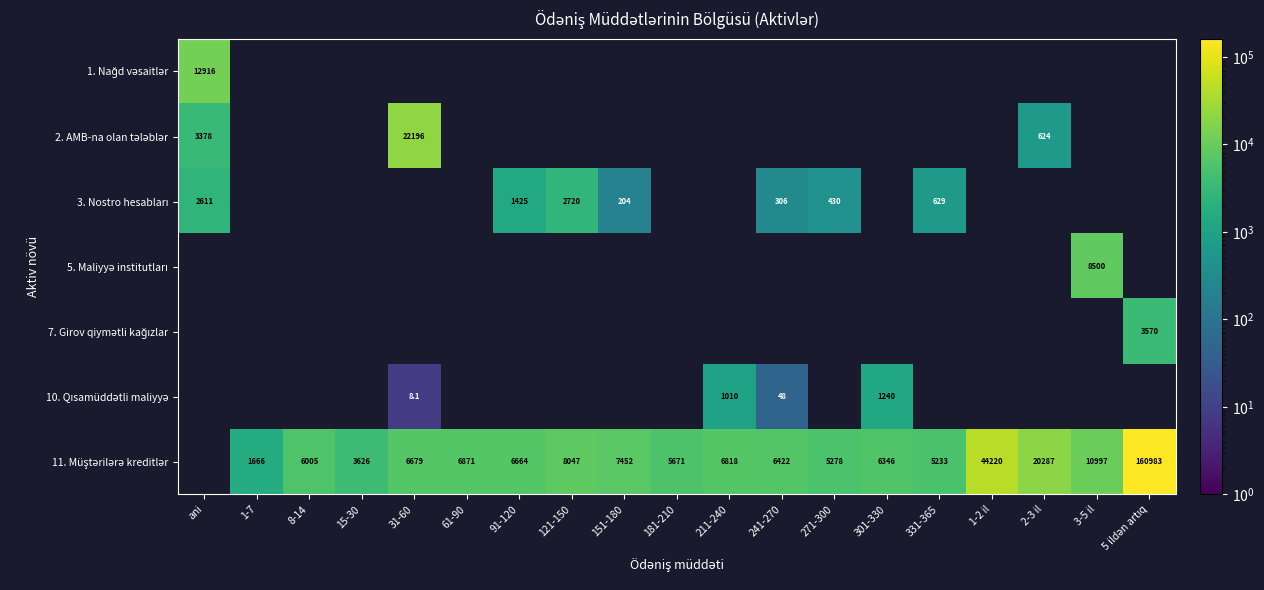

How many positive values does the 1. Nağd vəsaitlər series have?

1